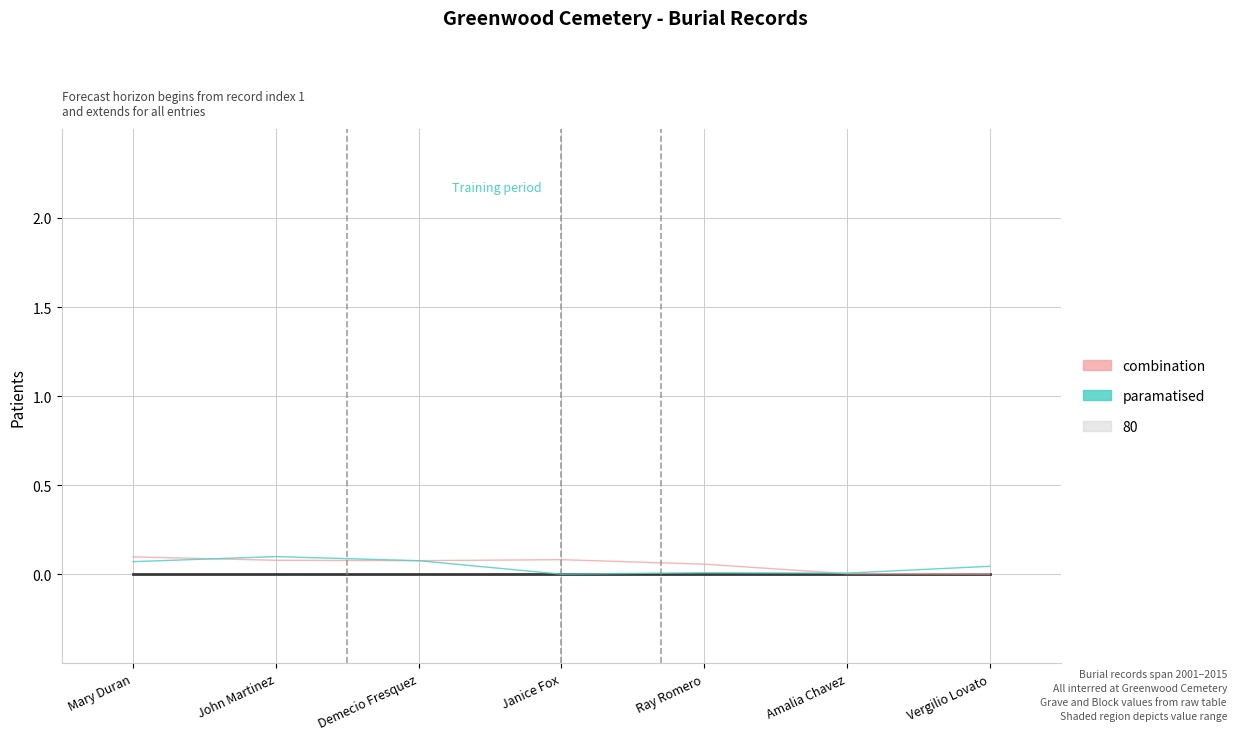

At which category does the chart reach its minimum across all series?

Mary Duran